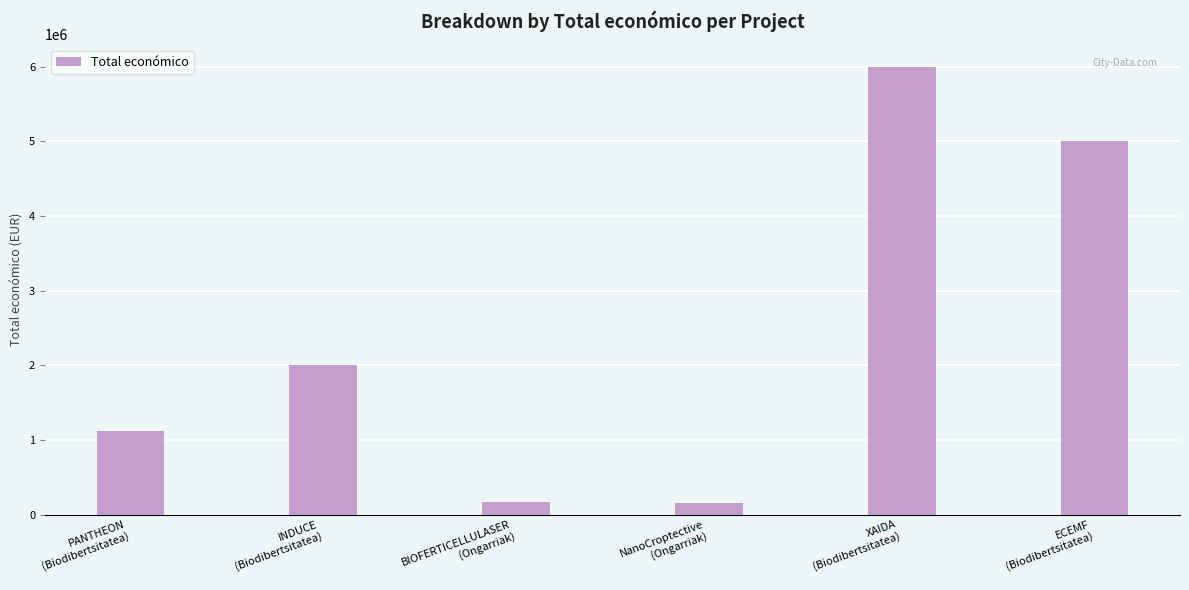

The chart shows a value of 1997191 at INDUCE
(Biodibertsitatea). True or false?

True